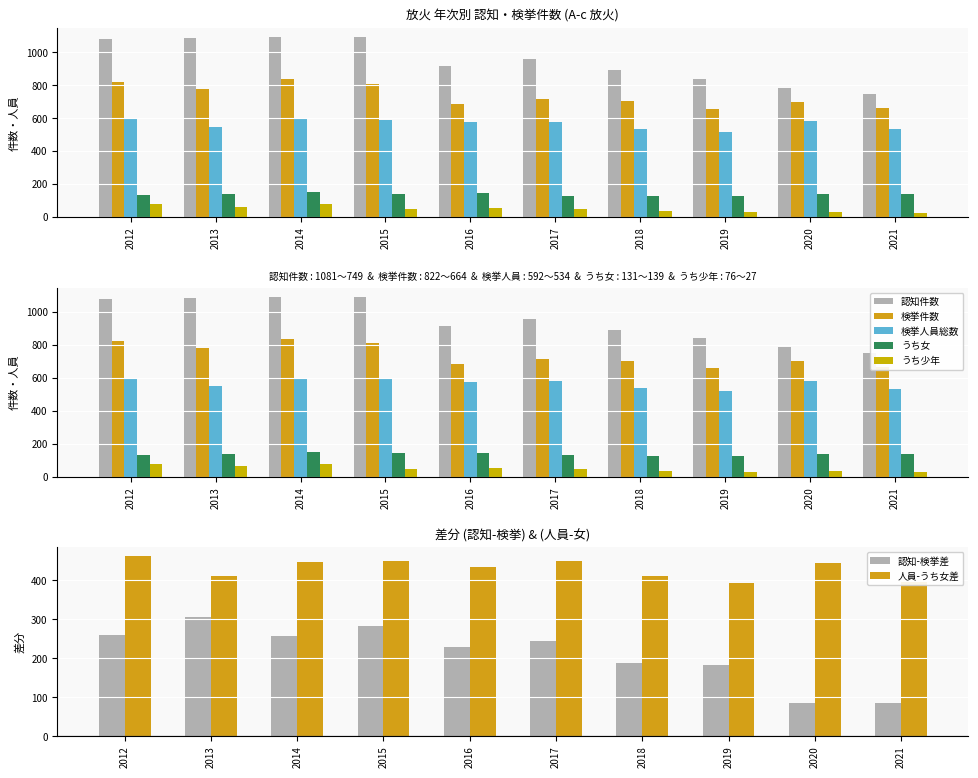

What is the greatest value displayed?

1093